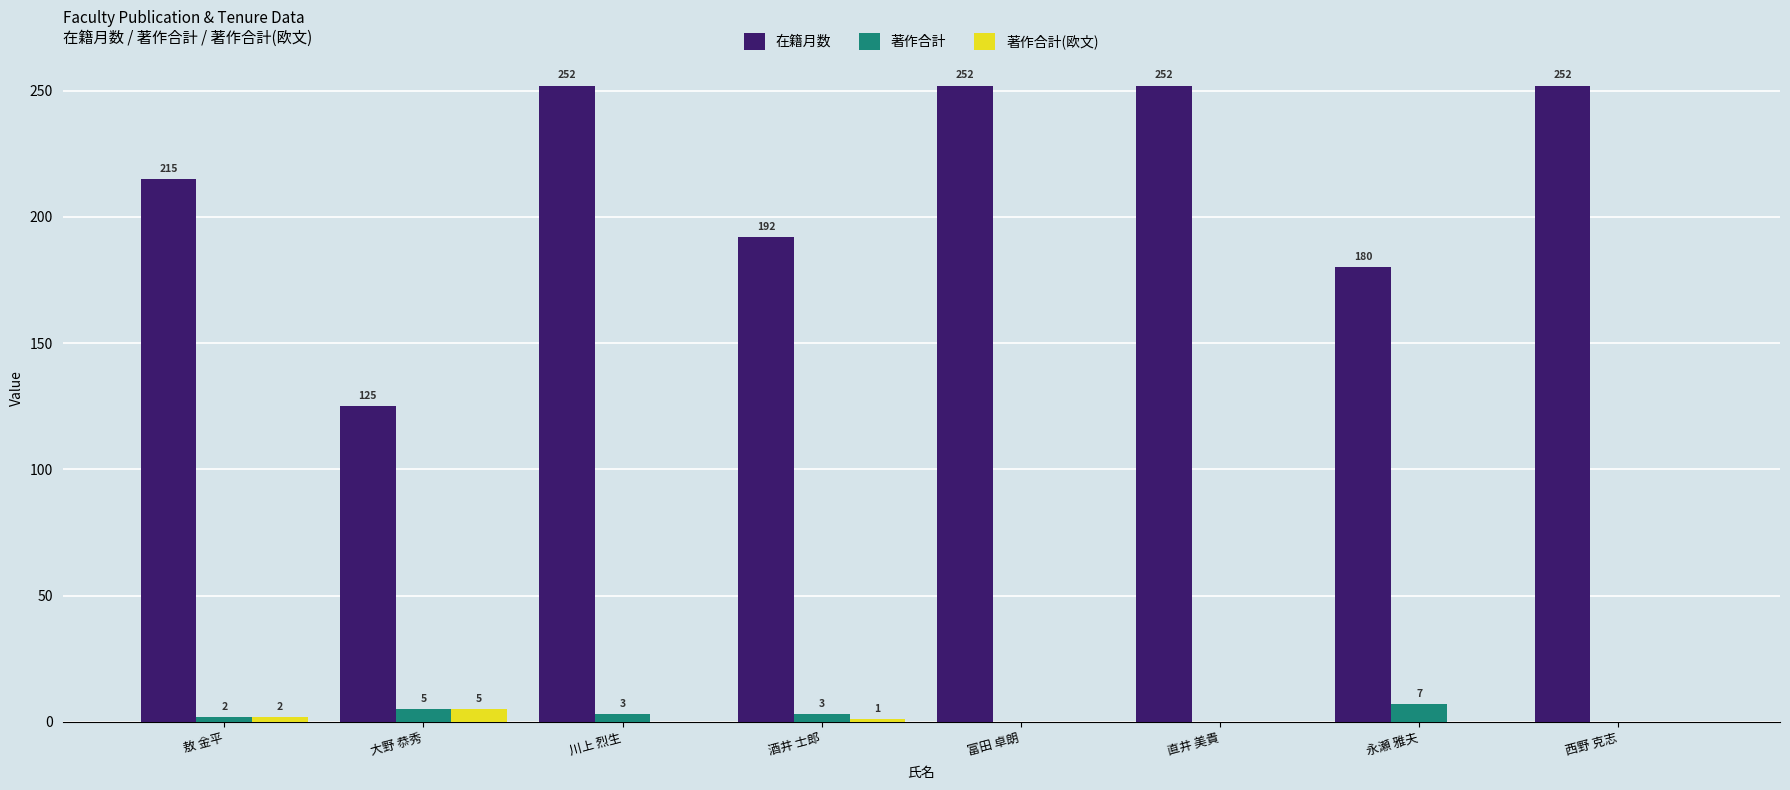

What is the total value across all series at 川上 烈生?

255